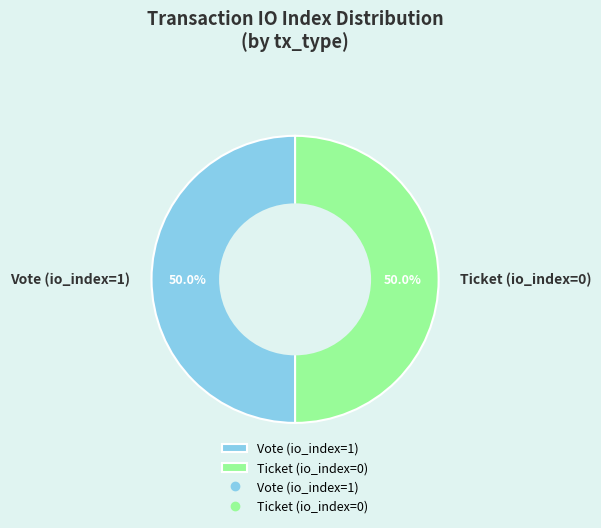

To the nearest percent, what portion does Vote (io_index=1) represent?

50%